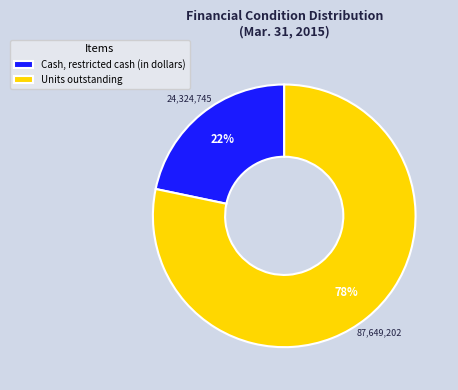

Combined, do Units outstanding and Cash, restricted cash (in dollars) account for over 50%?

Yes